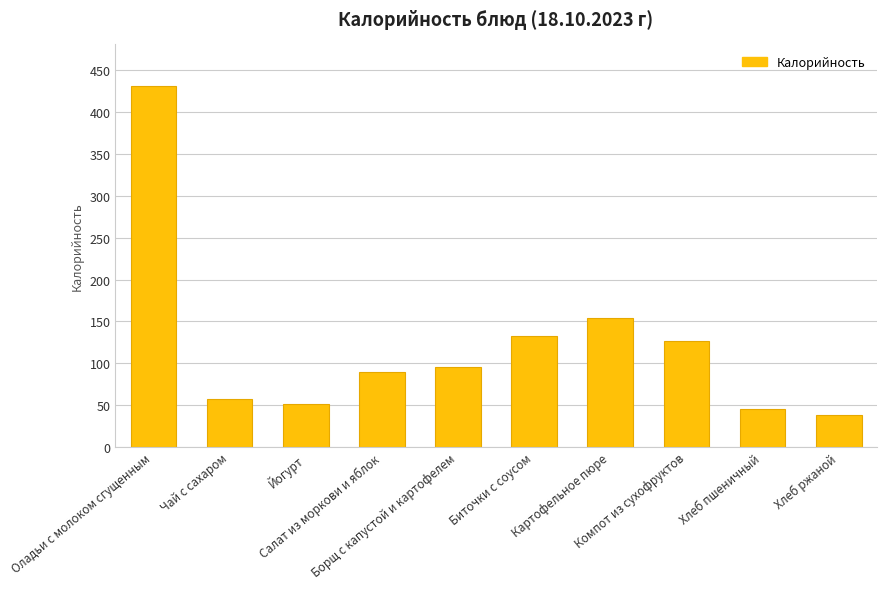

Which label corresponds to the smallest value in the chart?

Хлеб ржаной